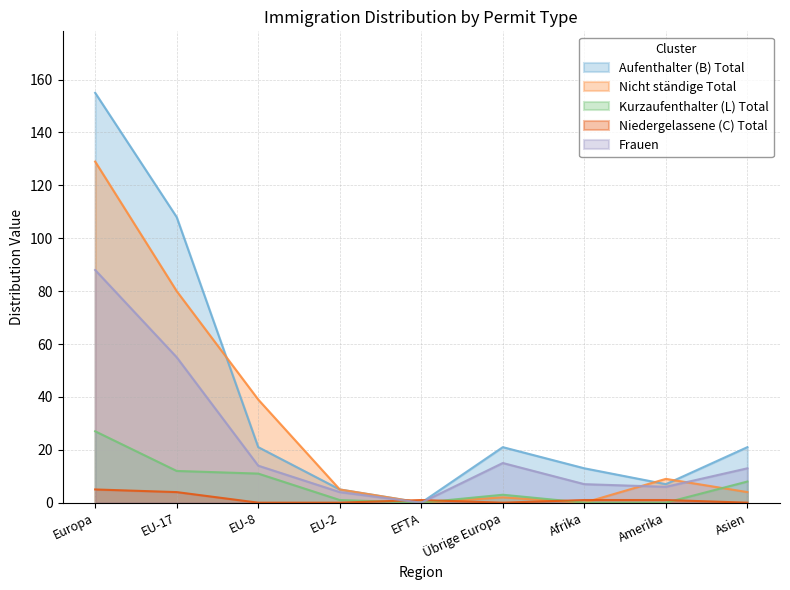

What is the label of the 8th point from the right?

EU-17